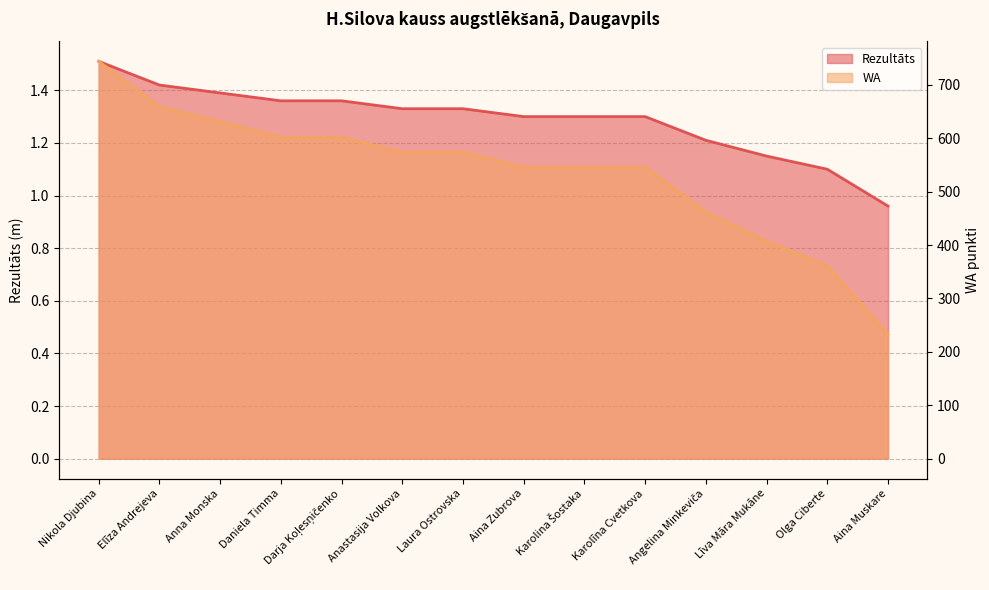

Reading right to left, transcribe all the data shown in this chart.

Rezultāts: Aina Muskare=1.0	Olga Ciberte=1.1	Līva Māra Mukāne=1.1	Angelina Minkeviča=1.2	Karolīna Cvetkova=1.3	Karolina Šostaka=1.3	Aina Zubrova=1.3	Laura Ostrovska=1.3	Anastasija Volkova=1.3	Darja Koļesņičenko=1.4	Daniela Timma=1.4	Anna Monska=1.4	Elīza Andrejeva=1.4	Nikola Djubina=1.5
WA: Aina Muskare=233.0	Olga Ciberte=361.0	Līva Māra Mukāne=407.0	Angelina Minkeviča=462.0	Karolīna Cvetkova=546.0	Karolina Šostaka=546.0	Aina Zubrova=546.0	Laura Ostrovska=574.0	Anastasija Volkova=574.0	Darja Koļesņičenko=602.0	Daniela Timma=602.0	Anna Monska=631.0	Elīza Andrejeva=659.0	Nikola Djubina=744.0